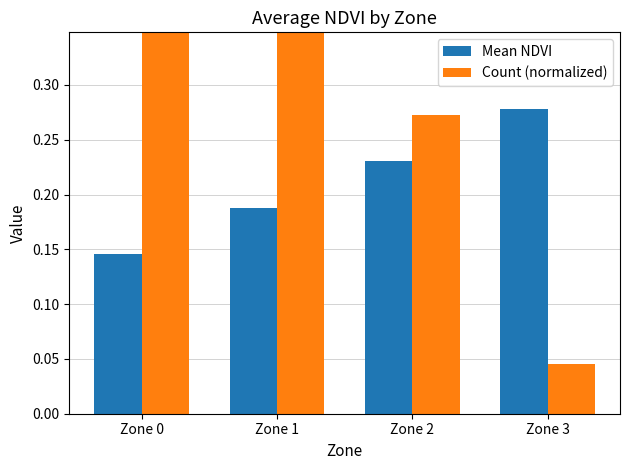

Reading right to left, list all the values displayed in this chart.

Mean NDVI: 0.3	0.2	0.2	0.1
Count (normalized): 0.0	0.3	1.0	0.5